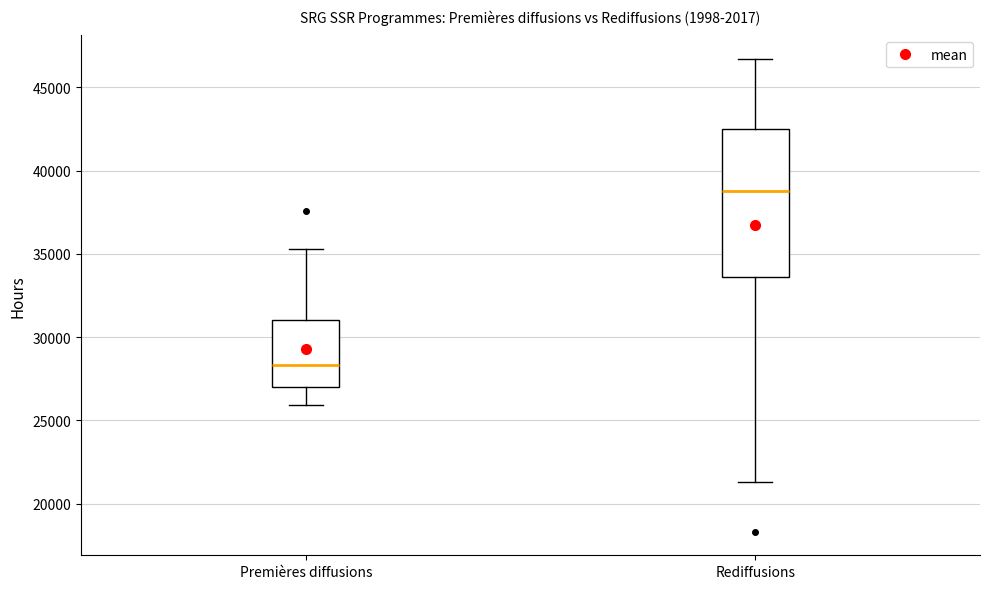

Which box's median line is the lowest?

Premières diffusions